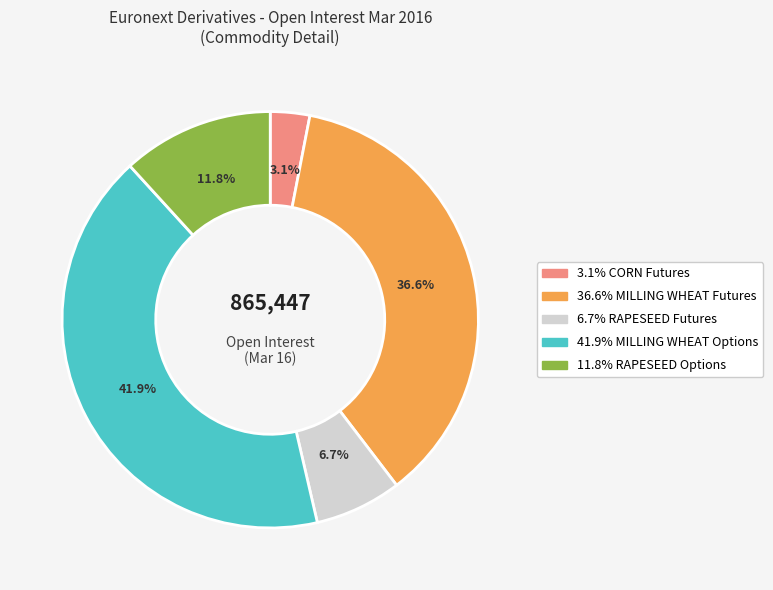

To the nearest percent, what is the average slice percentage?

20%